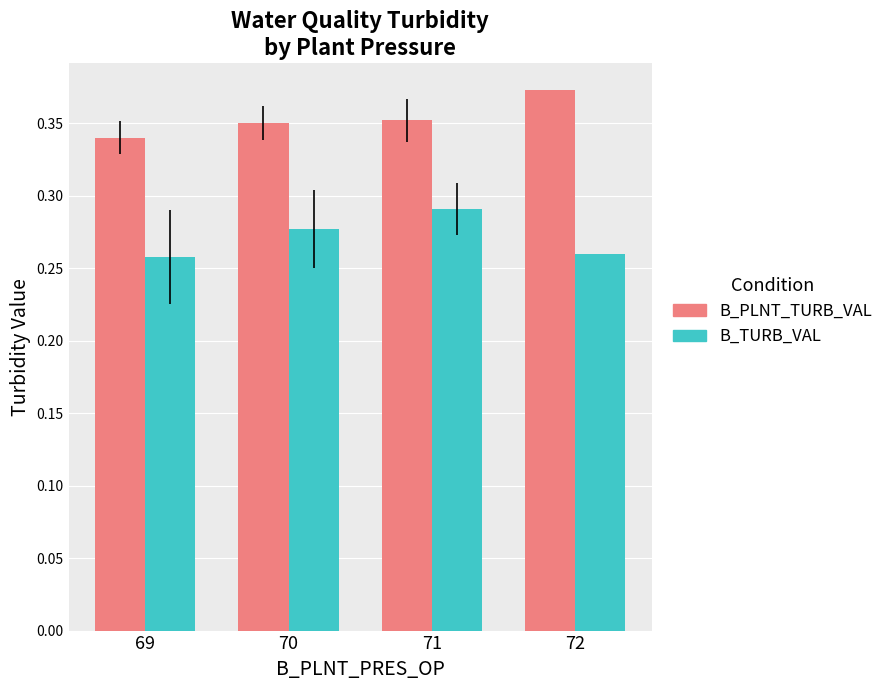

The B_PLNT_TURB_VAL series shows 0.6 at 70. True or false?

False